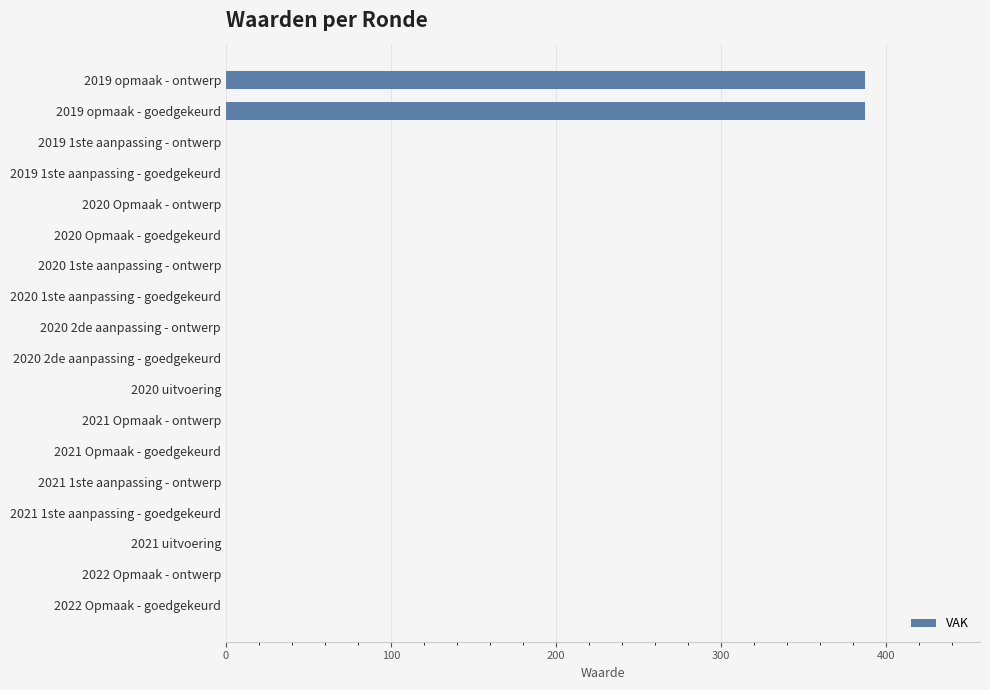

How many distinct data groups are displayed?

1